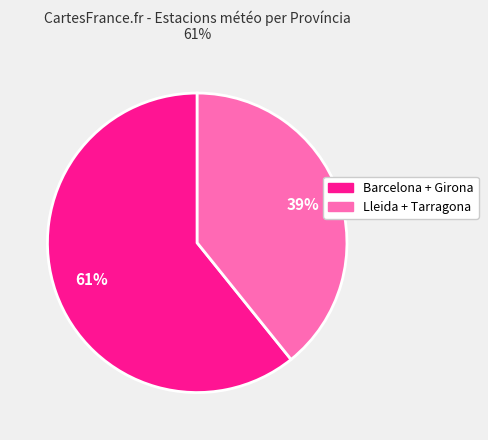

Does any single category account for the majority?

Yes